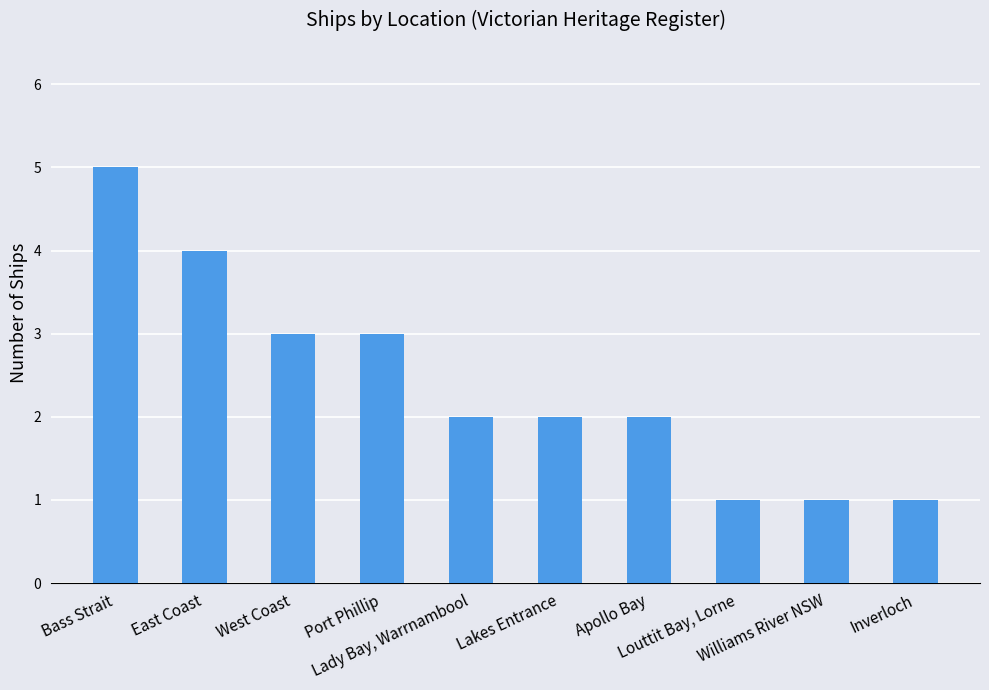

What is the difference between the maximum and second lowest values?

4